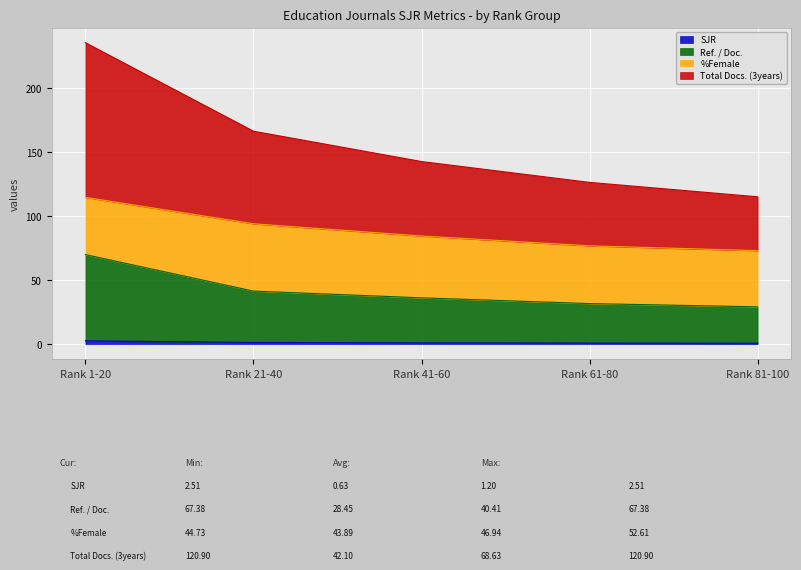

What is the difference between the highest and lowest values at Rank 81-100?

114.4